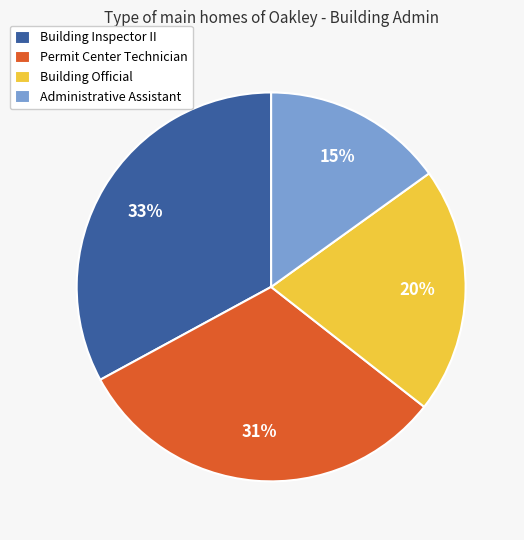

True or false: Permit Center Technician accounts for 37% of the total.

False